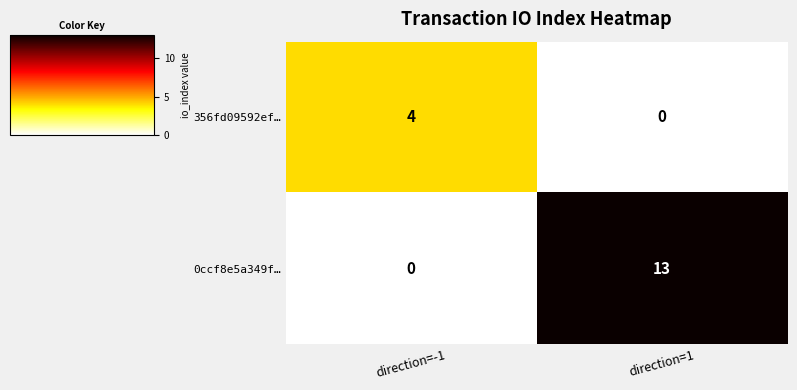

Which category has the lowest value in the 0ccf8e5a349f… series?

direction=-1